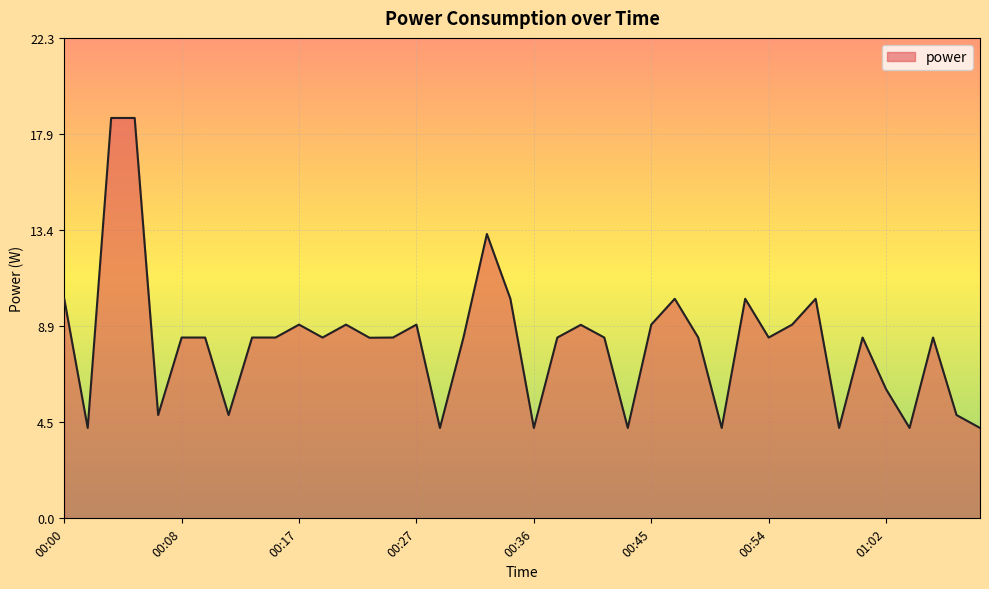

What is the greatest value displayed?

18.6